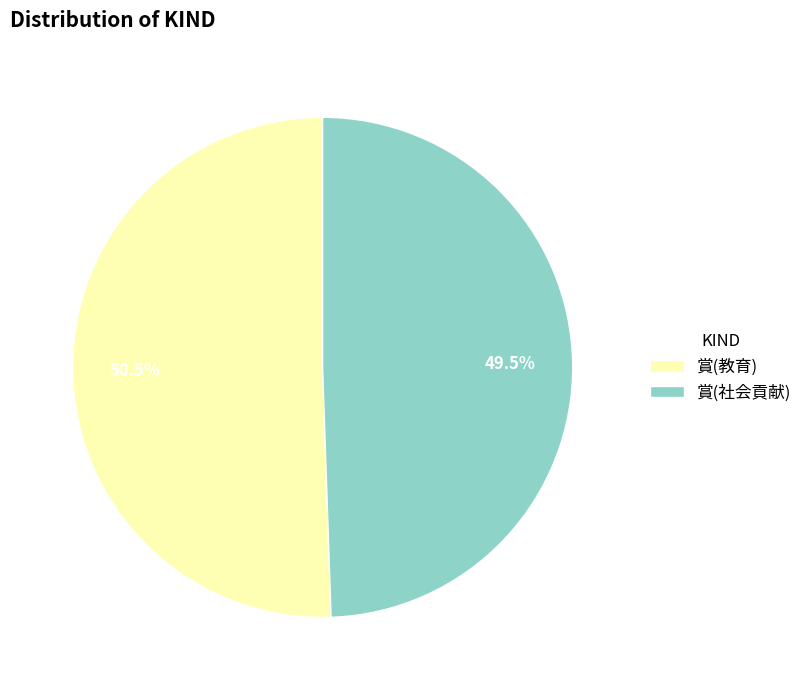

Does any single category account for the majority?

Yes